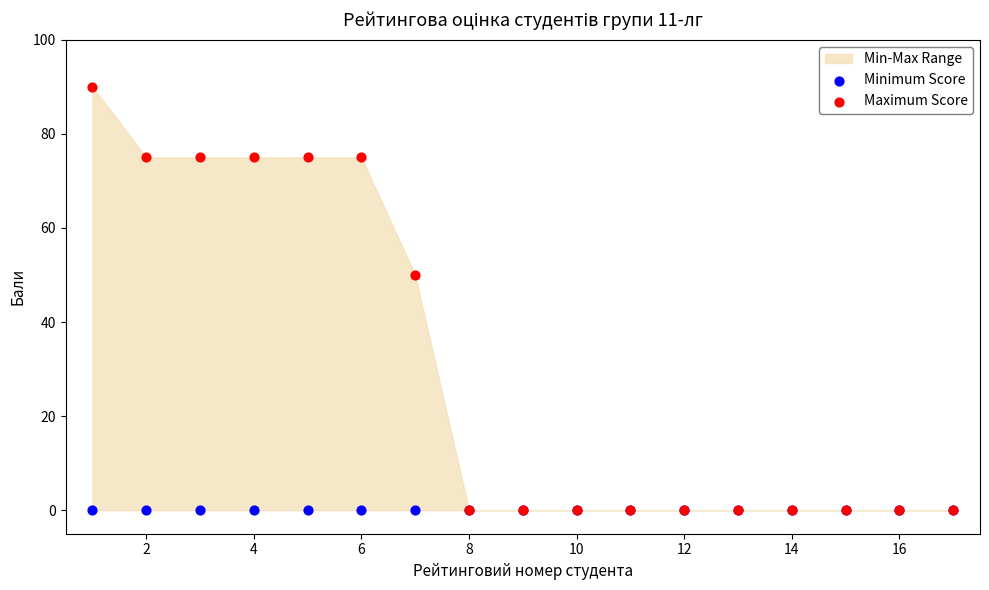

Across all series, what Y value is closest to 45?

50